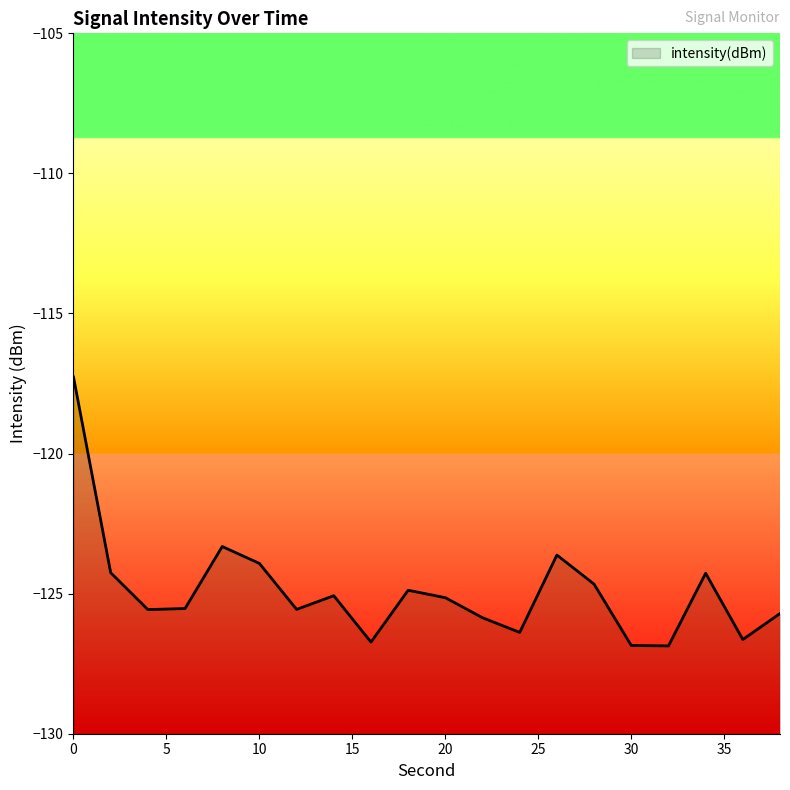

Between 32 and 30, which is larger?

30